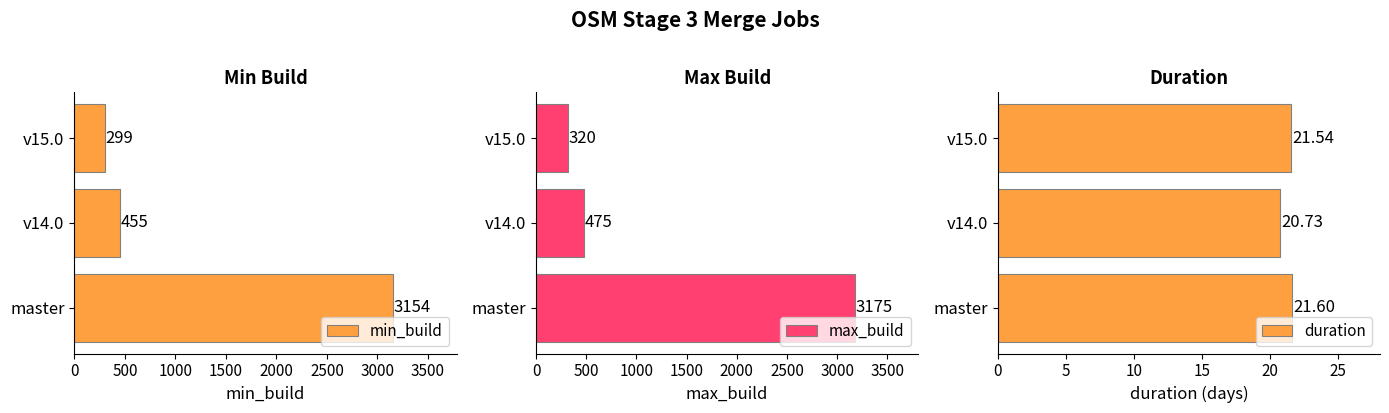

What is the difference between the min_build values at master and v15.0?

2855